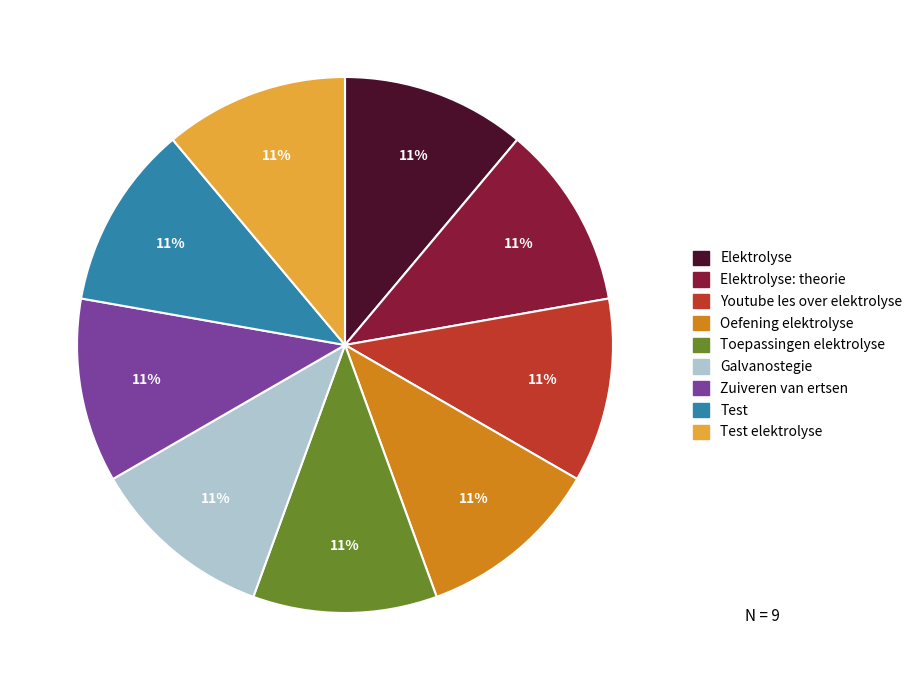

Is there any slice that represents more than half of the pie?

No